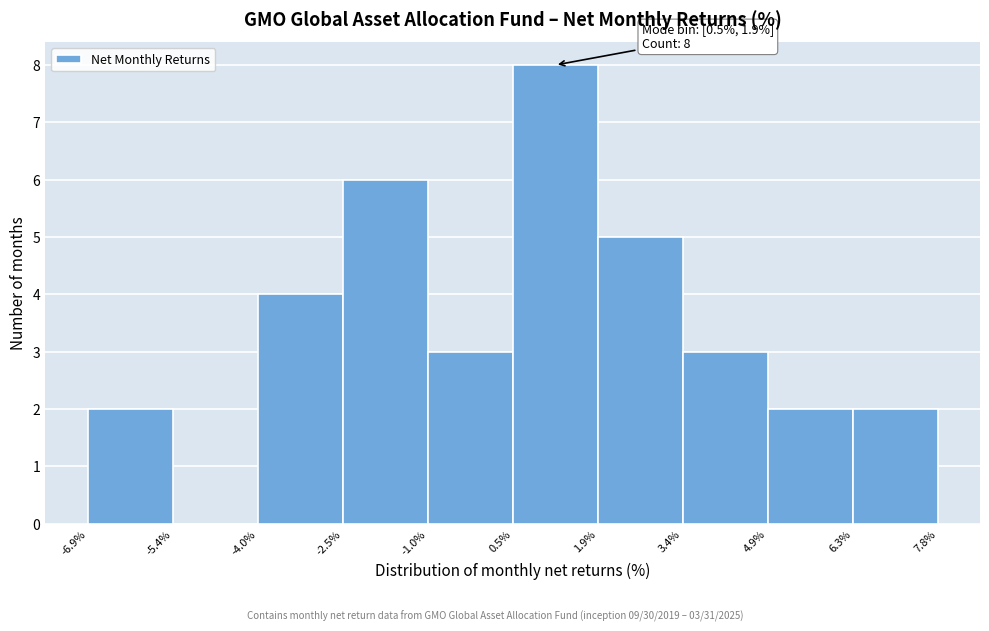

Which range on the x-axis has the tallest bar?

0.5% to 1.9%